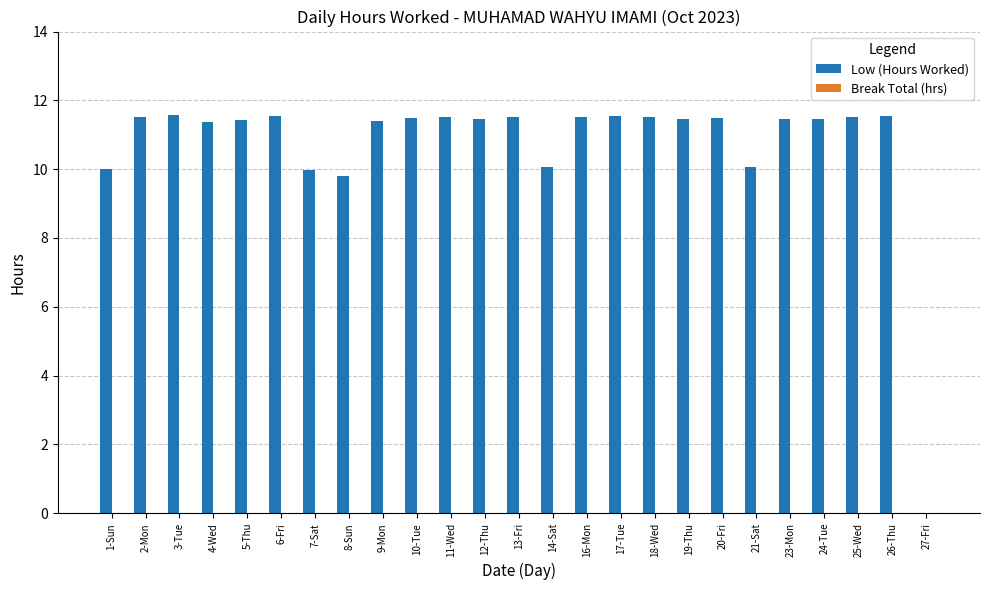

Approximately how many times larger is the value at 21-Sat compared to 11-Wed?

0.9